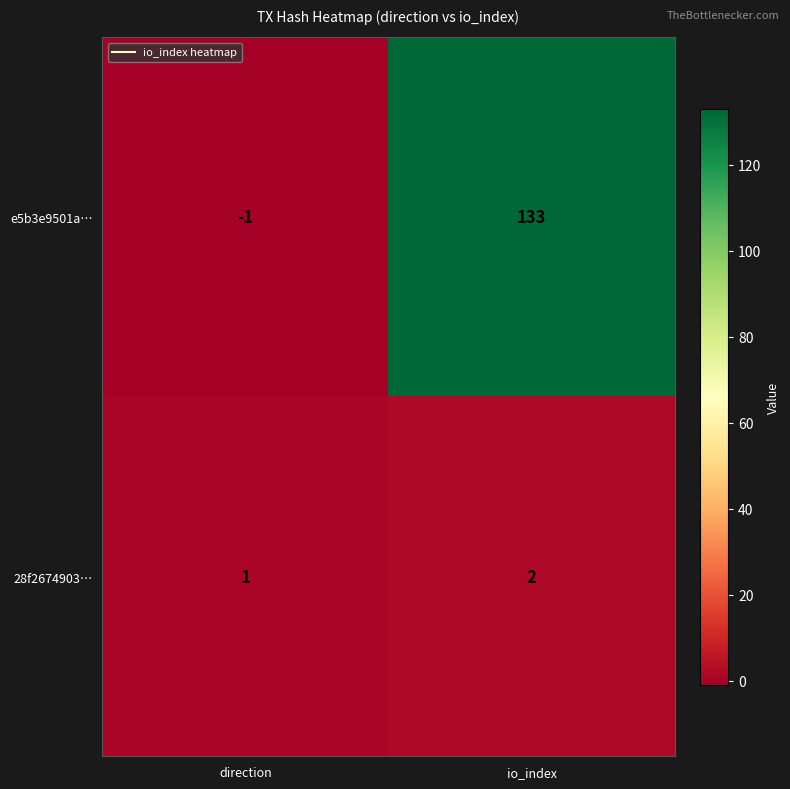

Rank the series by their maximum value, from highest to lowest.

e5b3e9501a…, 28f2674903…